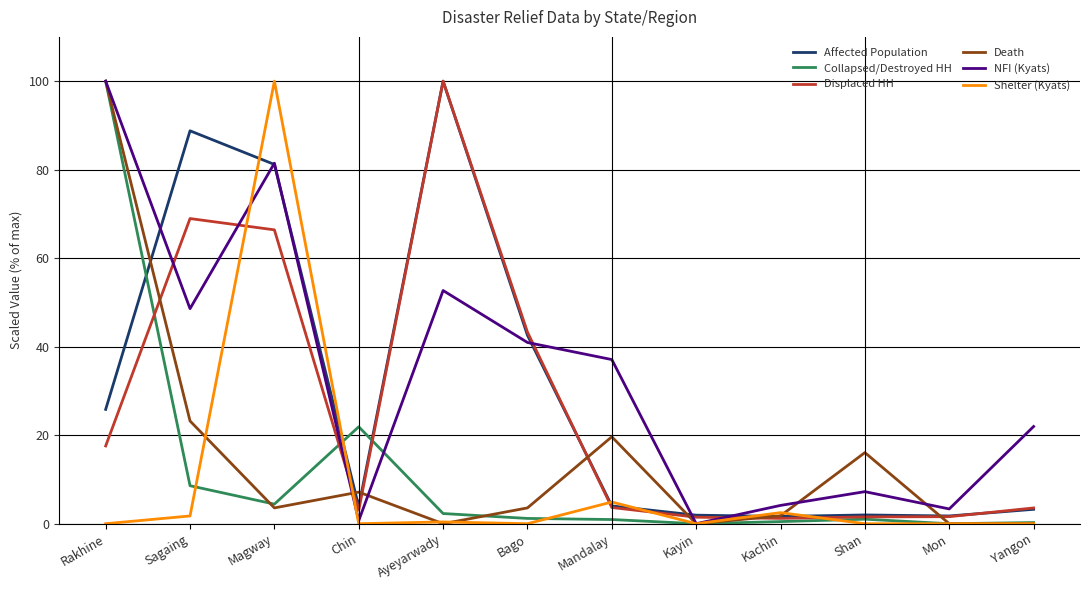

What is the maximum value shown in the chart?

100.0